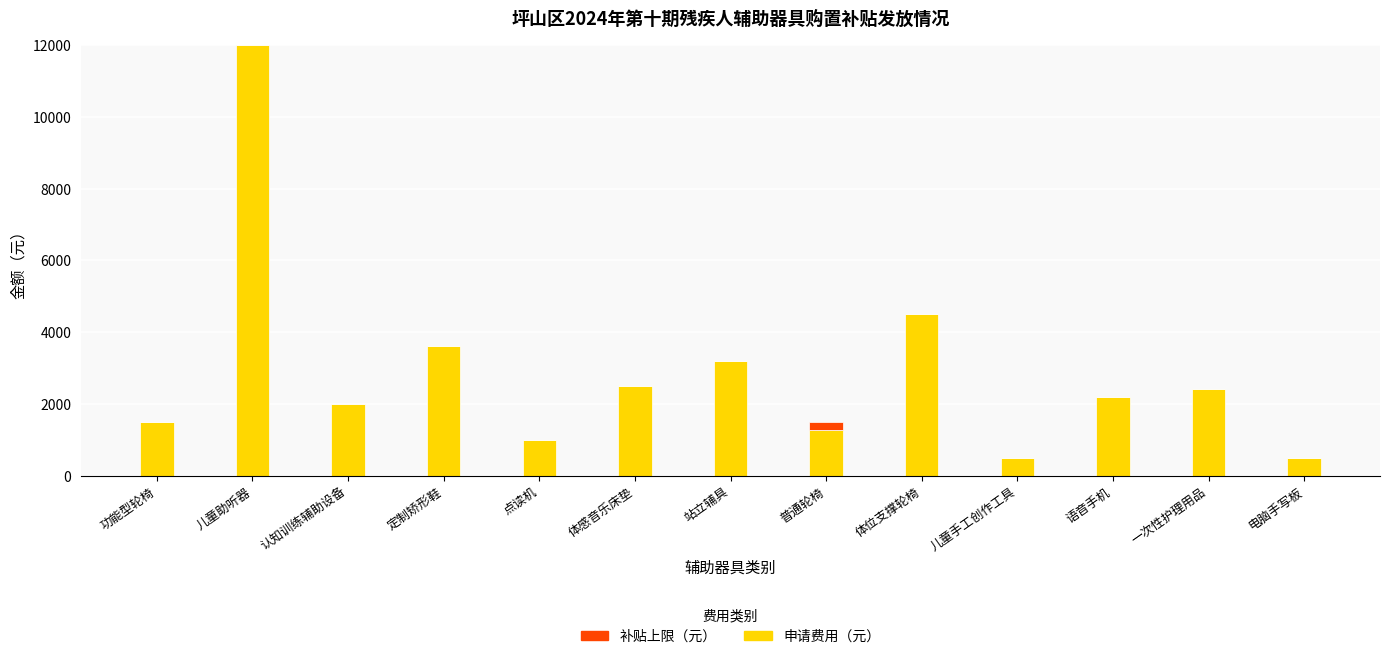

At which category is the sum across all series the highest?

儿童助听器